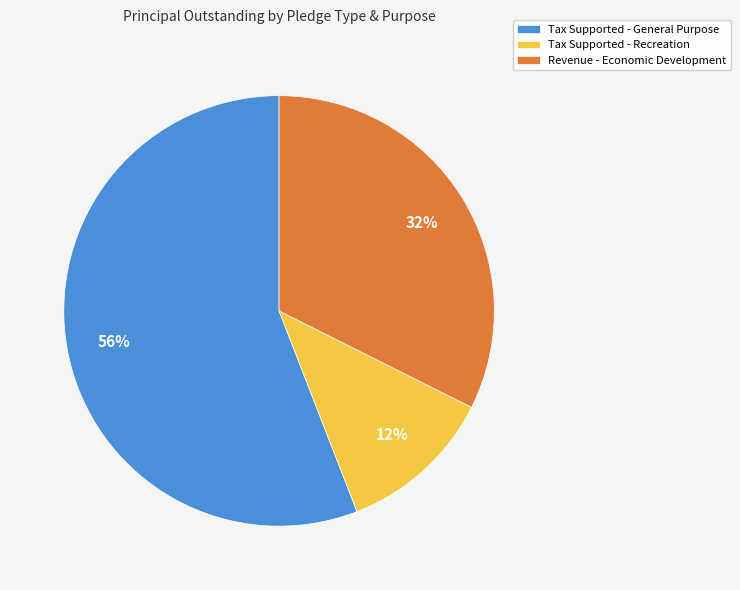

Is there a majority slice in this chart?

Yes